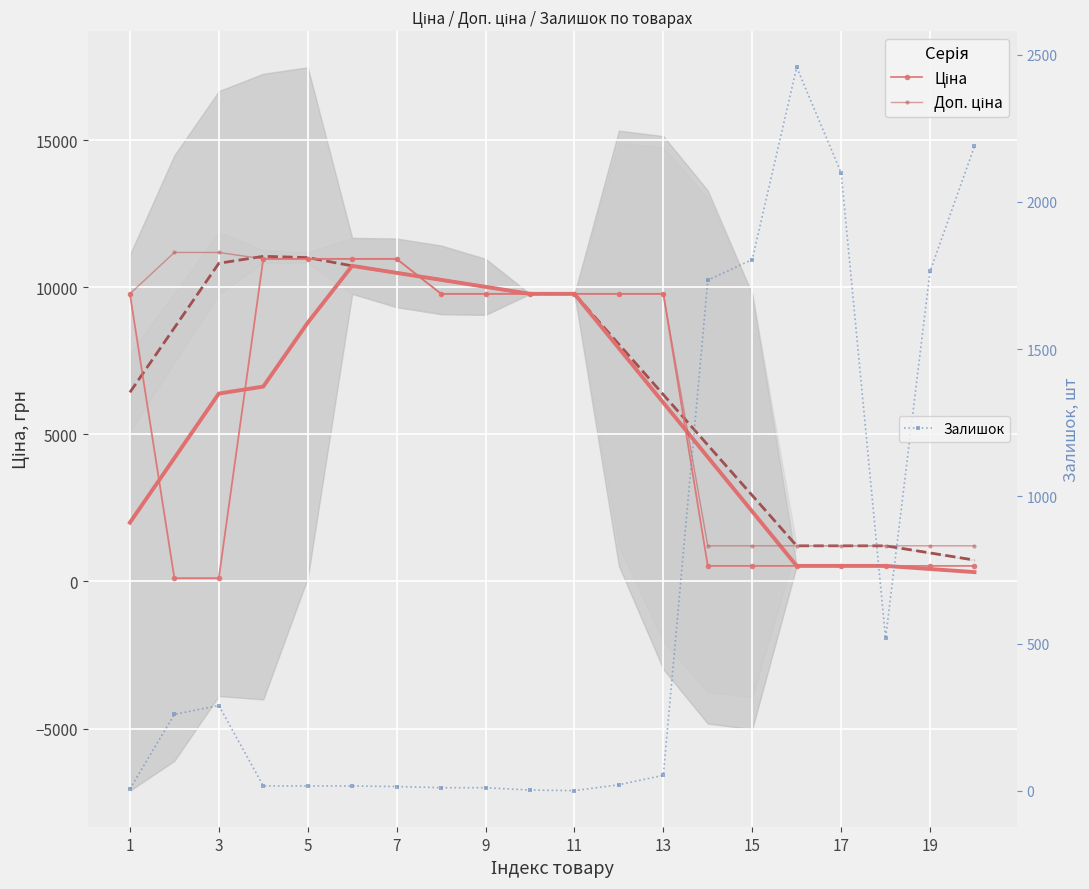

What is the maximum value for Залишок?

2457